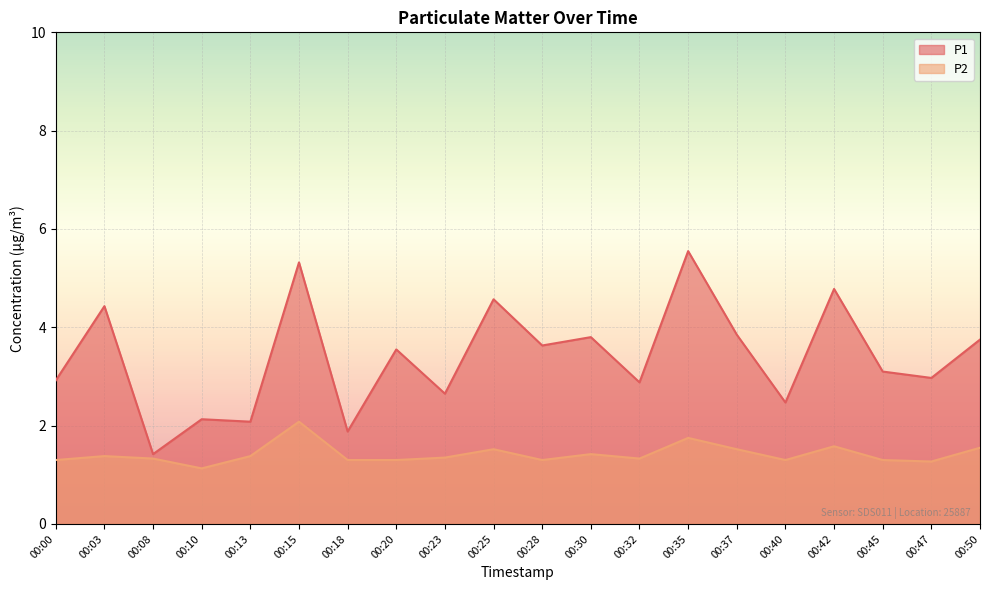

Reading right to left, transcribe all the data shown in this chart.

P1: 3.8	3.0	3.1	4.8	2.5	3.9	5.5	2.9	3.8	3.6	4.6	2.6	3.5	1.9	5.3	2.1	2.1	1.4	4.4	2.9
P2: 1.6	1.3	1.3	1.6	1.3	1.5	1.8	1.3	1.4	1.3	1.5	1.4	1.3	1.3	2.1	1.4	1.1	1.3	1.4	1.3